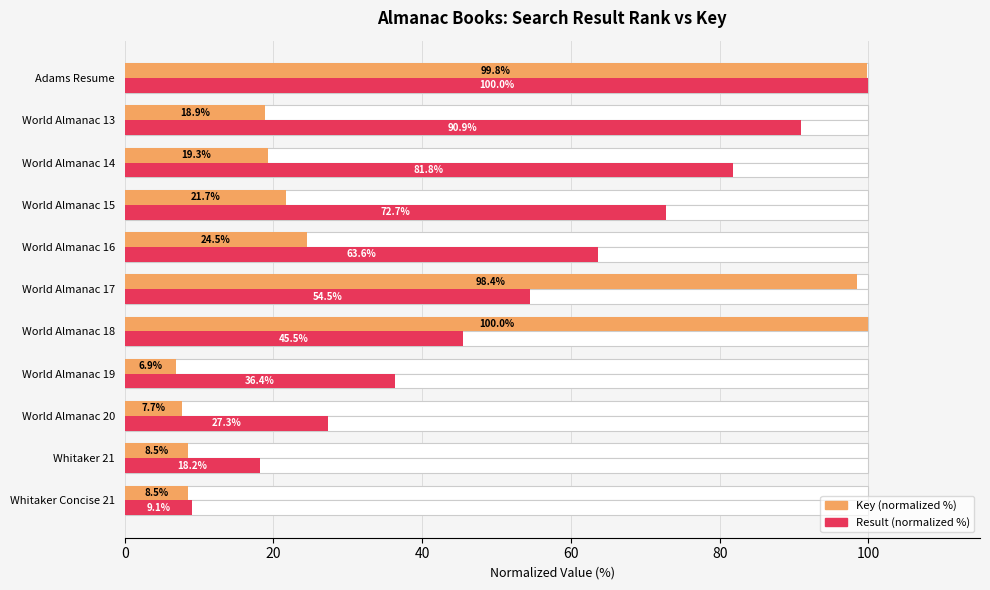

The Result (normalized %) series shows 75.2 at World Almanac 18. True or false?

False